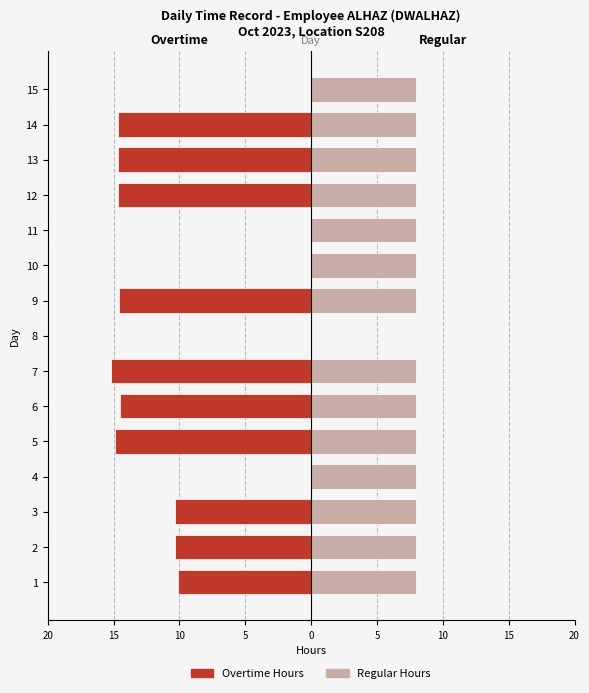

What is the average value of the Overtime Hours series?

-8.9